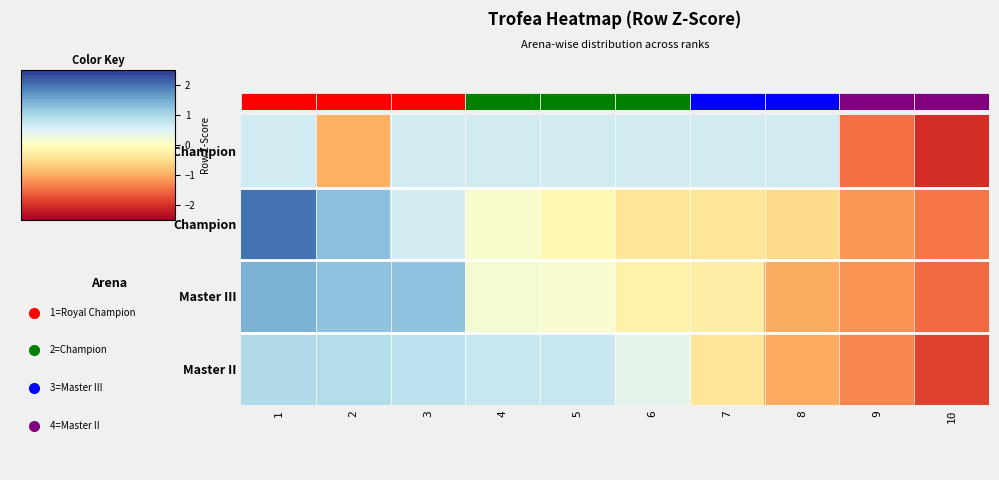

The value of Champion at 6 is -0.5. True or false?

False